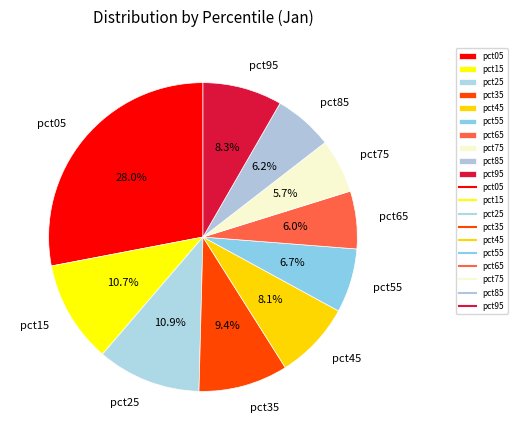

Does pct65 account for over 50% of the chart?

No